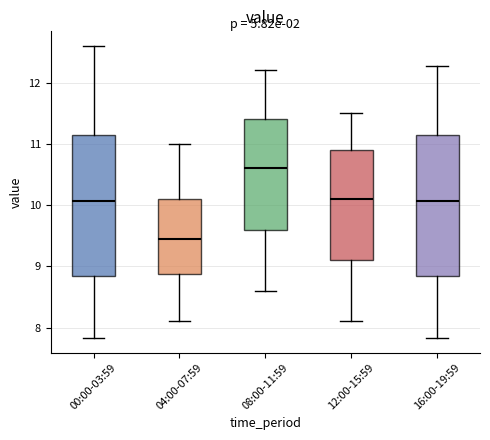

Where does the median line of the box for 08:00-11:59 sit on the y-axis? The values are not printed on the chart, so give them approximately, as read against the axis.

10.6